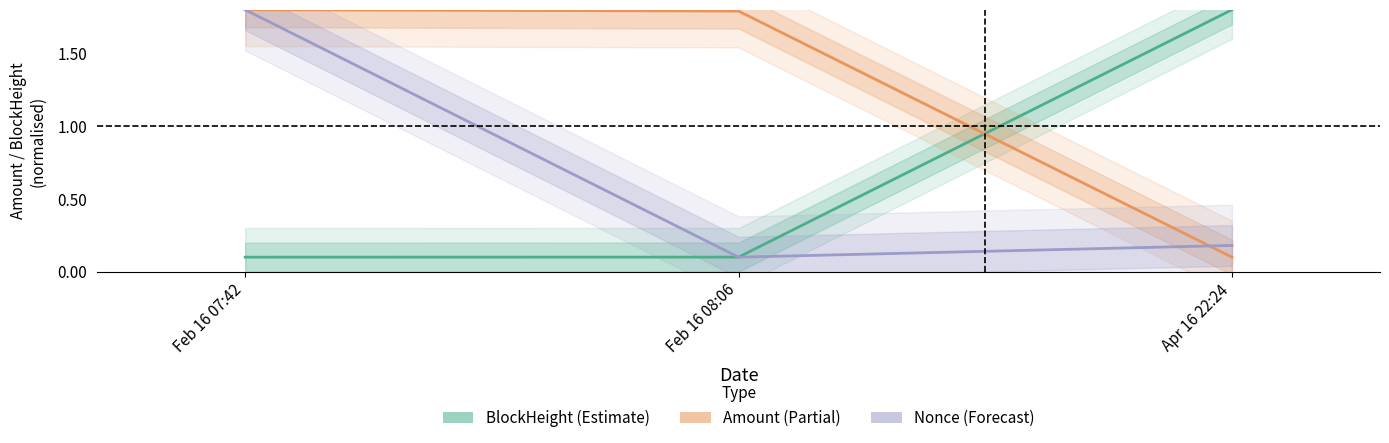

What are all the series names shown in the legend?

BlockHeight, Amount, Nonce